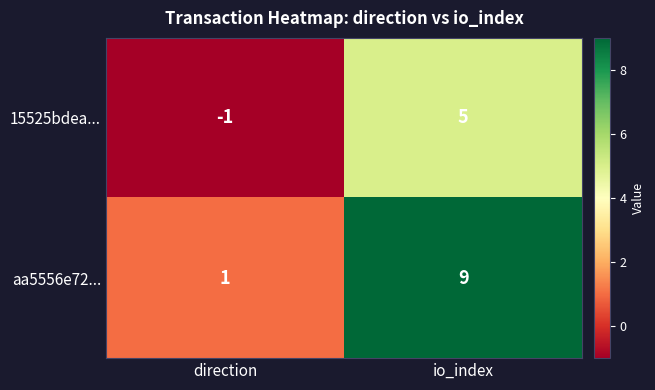

Which series has the largest range (max minus min)?

aa5556e72...